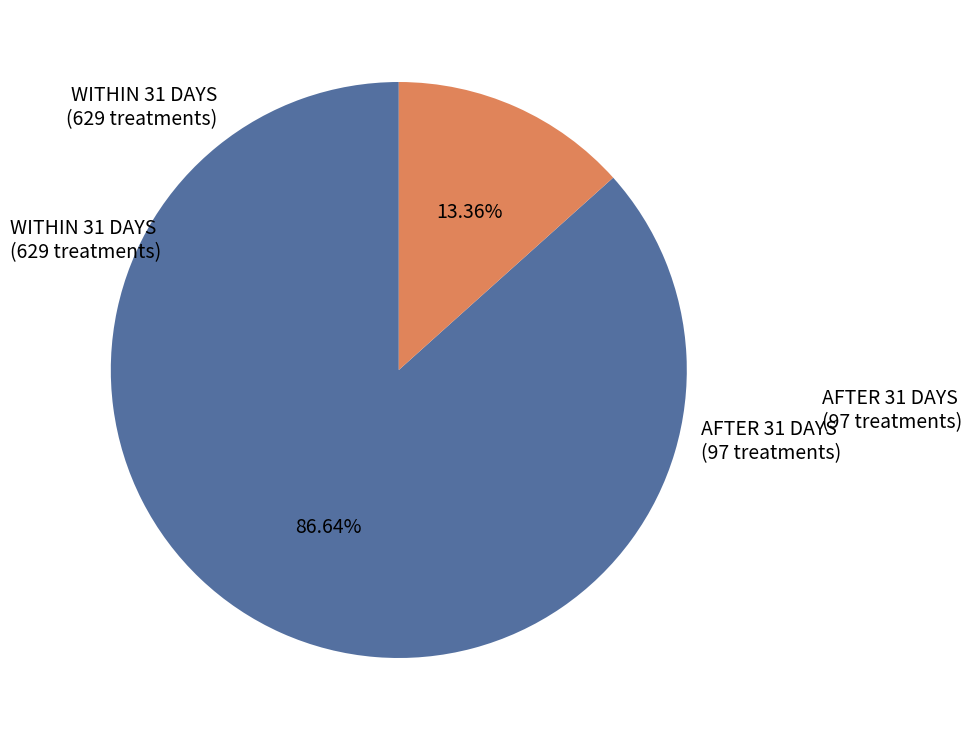

Is there a majority slice in this chart?

Yes